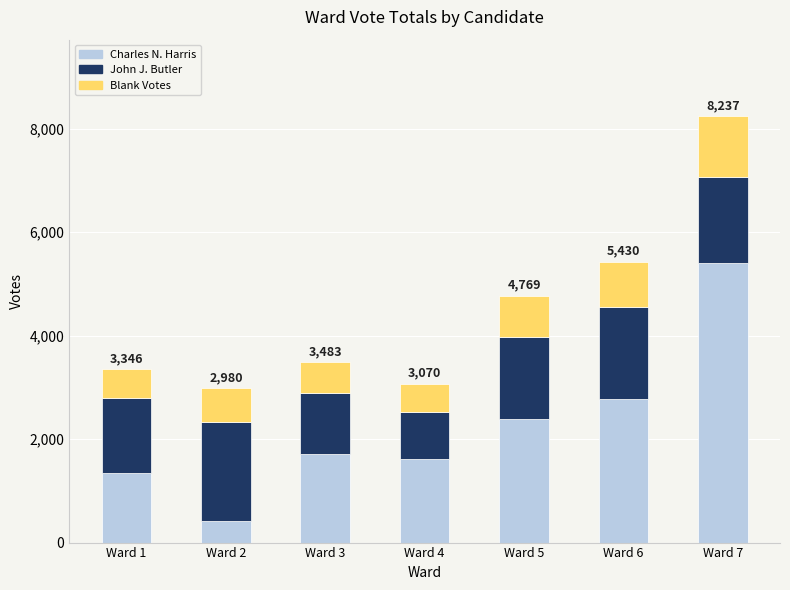

At which label does Charles N. Harris reach its peak?

Ward 7